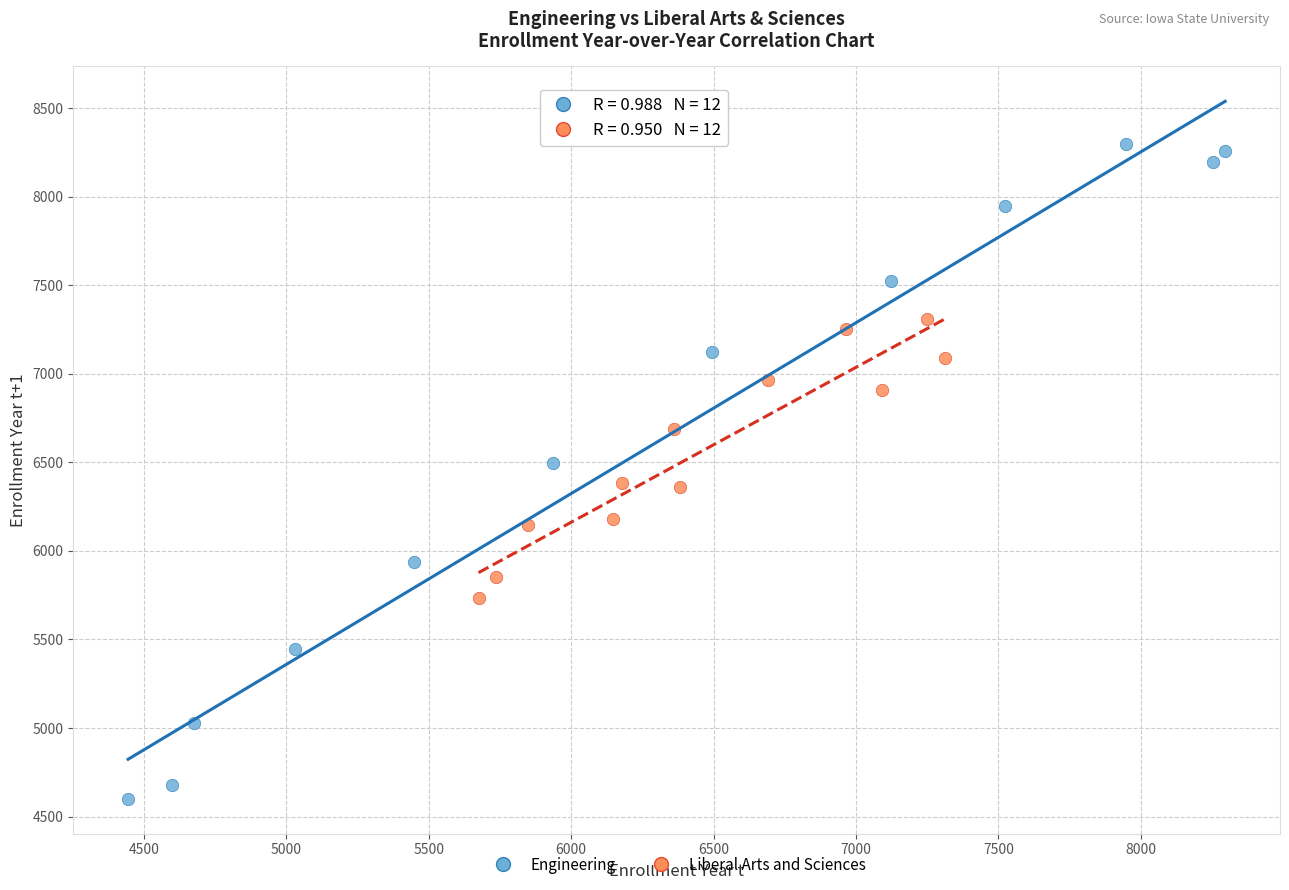

Which series contains the highest Y value?

Engineering